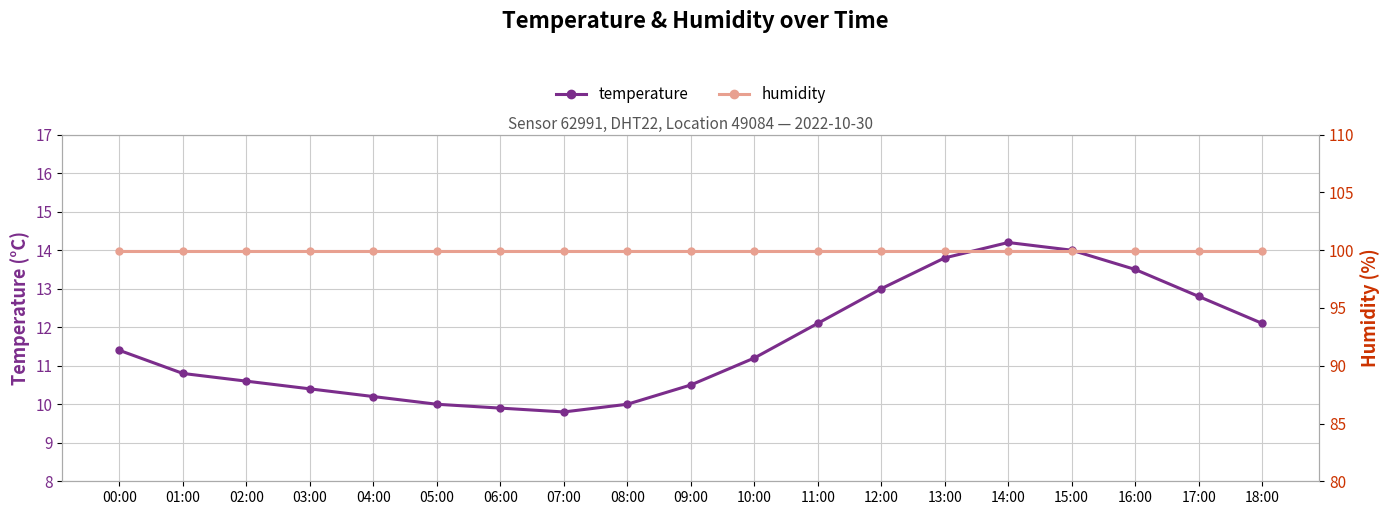

Reading right to left, list all the values displayed in this chart.

temperature: 18:00=12.1	17:00=12.8	16:00=13.5	15:00=14.0	14:00=14.2	13:00=13.8	12:00=13.0	11:00=12.1	10:00=11.2	09:00=10.5	08:00=10.0	07:00=9.8	06:00=9.9	05:00=10.0	04:00=10.2	03:00=10.4	02:00=10.6	01:00=10.8	00:00=11.4
humidity: 18:00=99.9	17:00=99.9	16:00=99.9	15:00=99.9	14:00=99.9	13:00=99.9	12:00=99.9	11:00=99.9	10:00=99.9	09:00=99.9	08:00=99.9	07:00=99.9	06:00=99.9	05:00=99.9	04:00=99.9	03:00=99.9	02:00=99.9	01:00=99.9	00:00=99.9